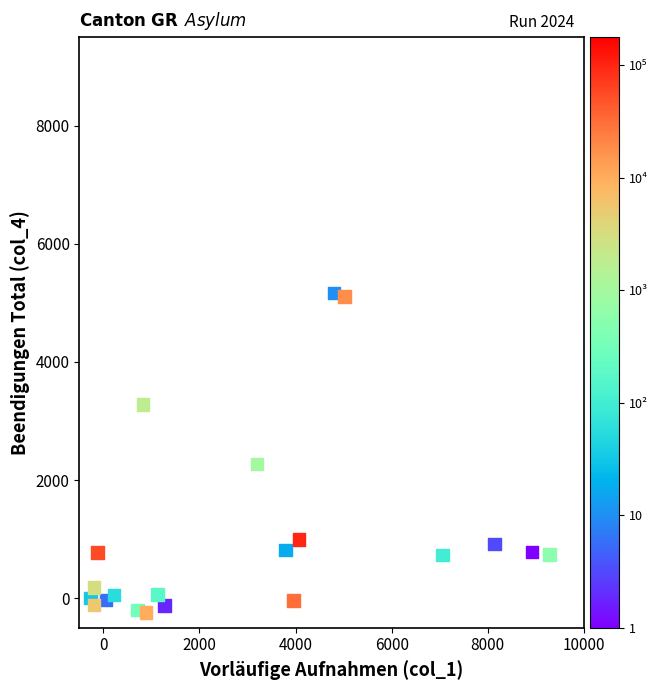

What is the range of X values (max minus min)?

9547.1